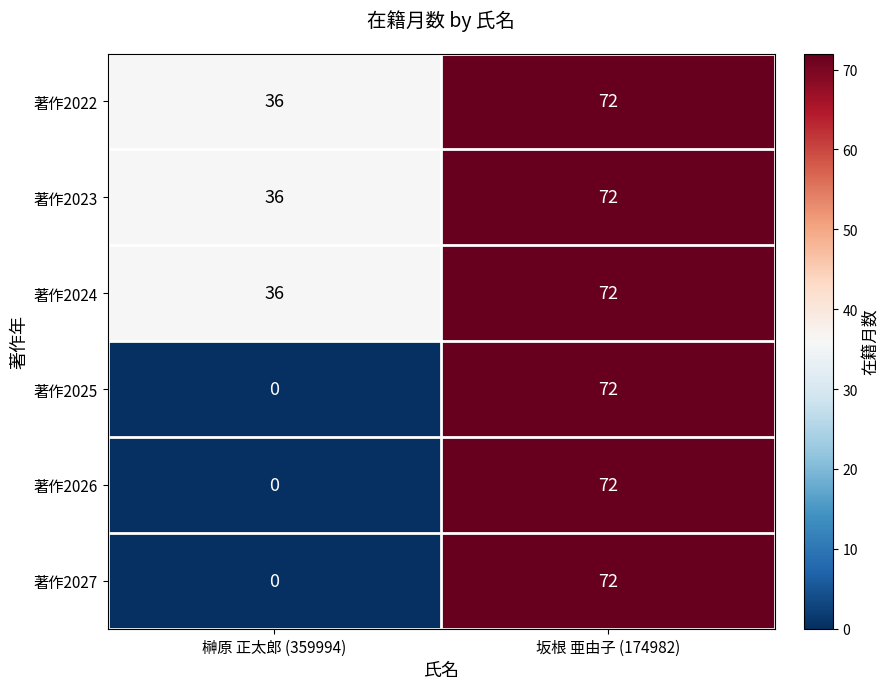

Rank the categories by 著作2024 value from highest to lowest.

坂根 亜由子 (174982), 榊原 正太郎 (359994)